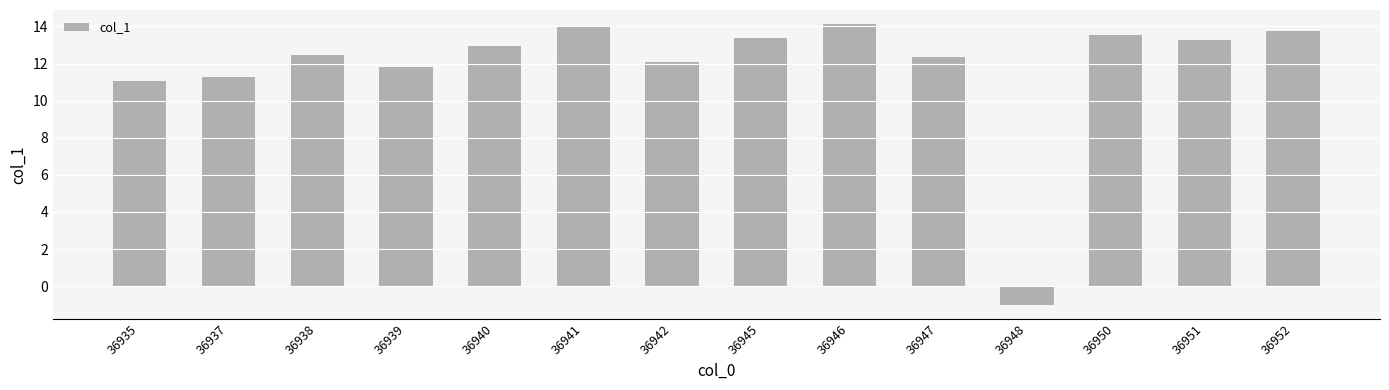

Where does the data first go above 12?

36938